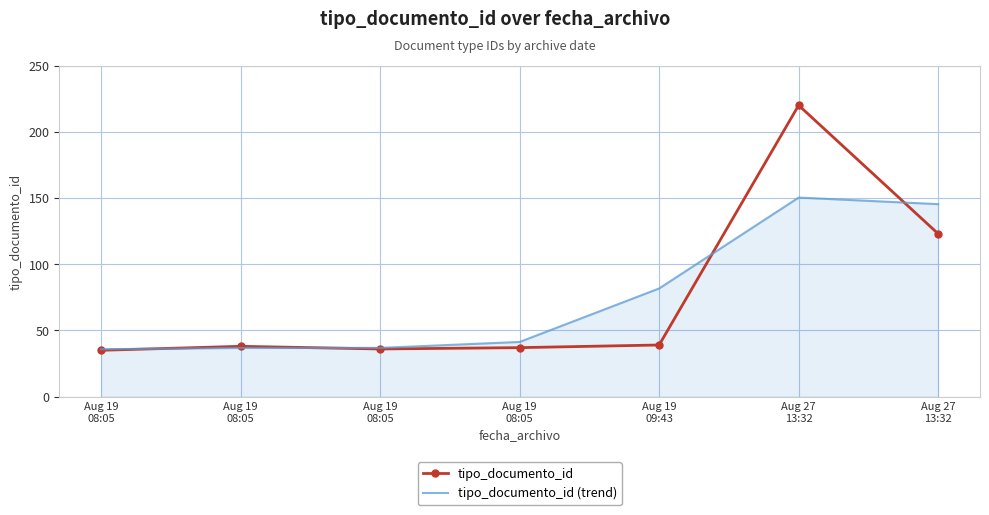

The tipo_documento_id series shows 38.0 at Aug 19
08:05. True or false?

True